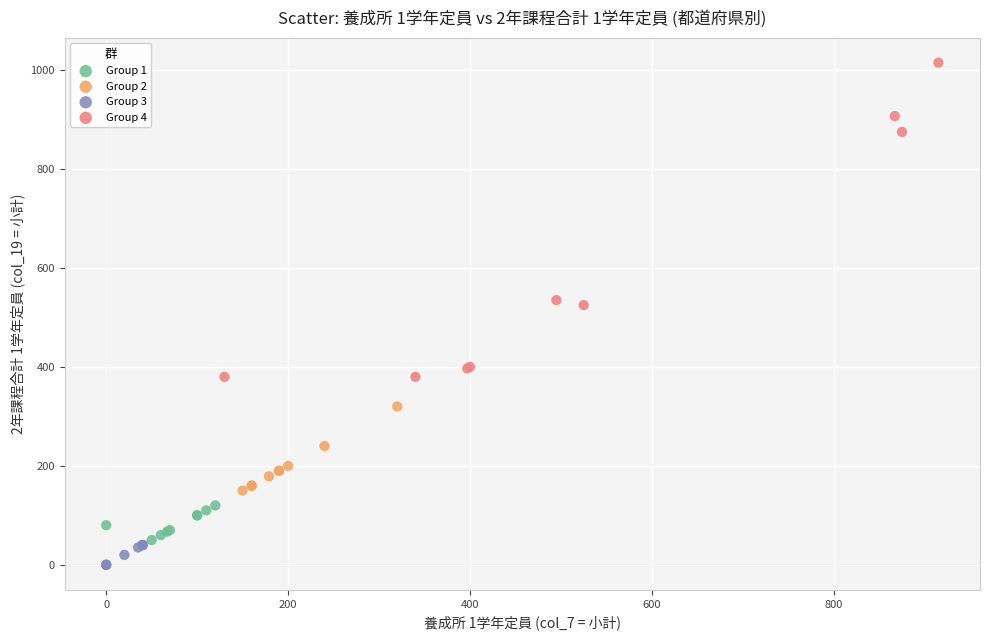

Which series has the largest Y range (max minus min)?

Group 4